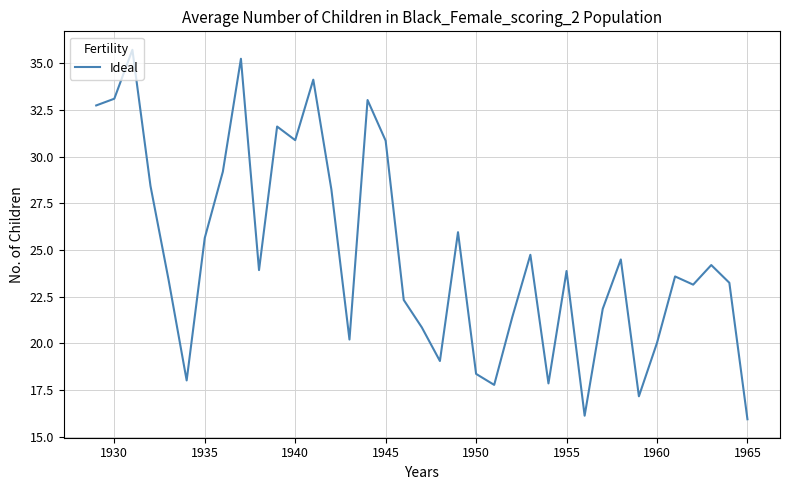

What is the difference between the maximum and minimum values?

19.8